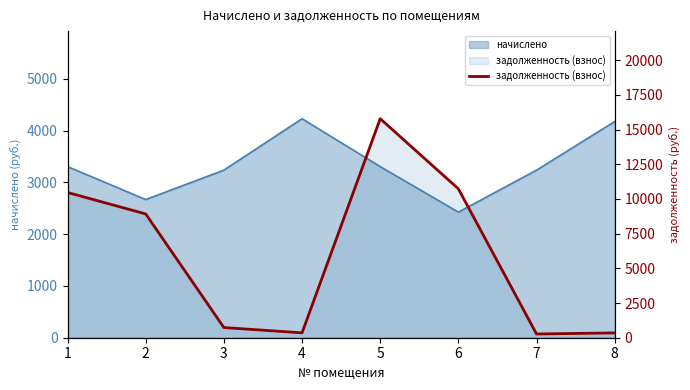

What is the change in value from 3 to 5?

+15053.1